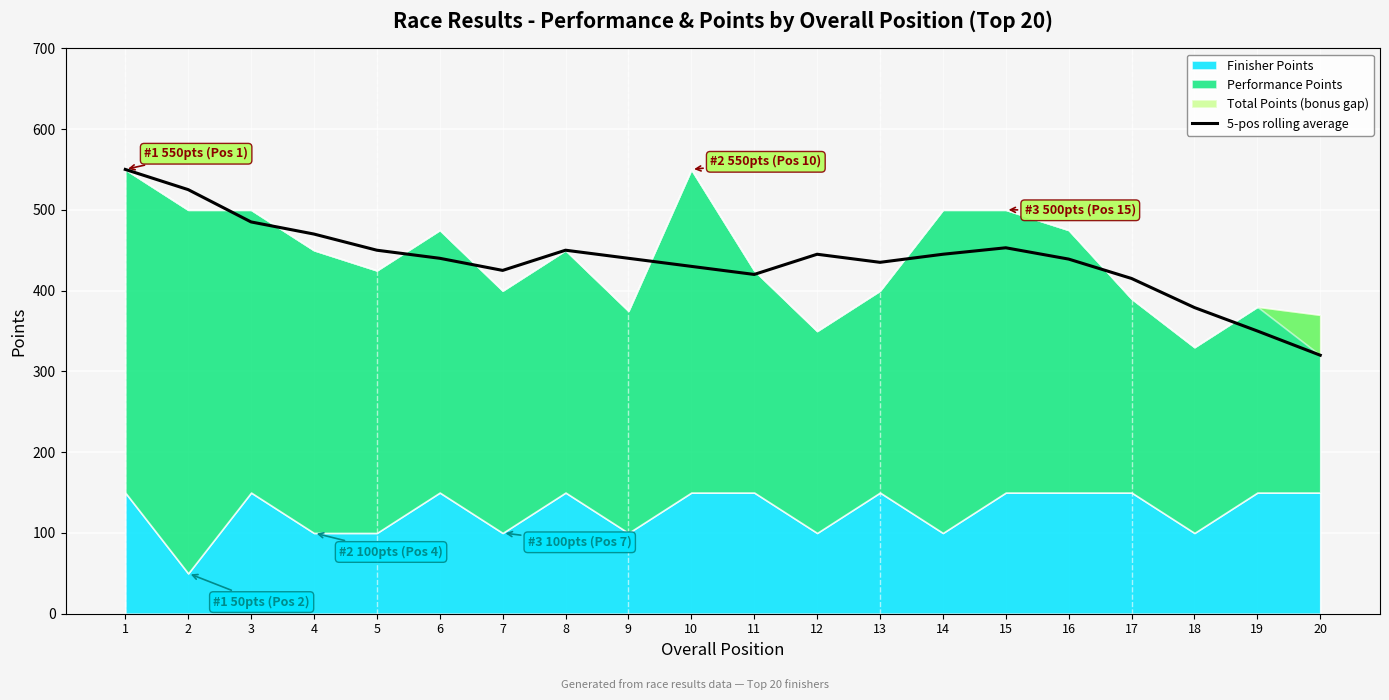

What is the value of the 2nd point from the left?

525